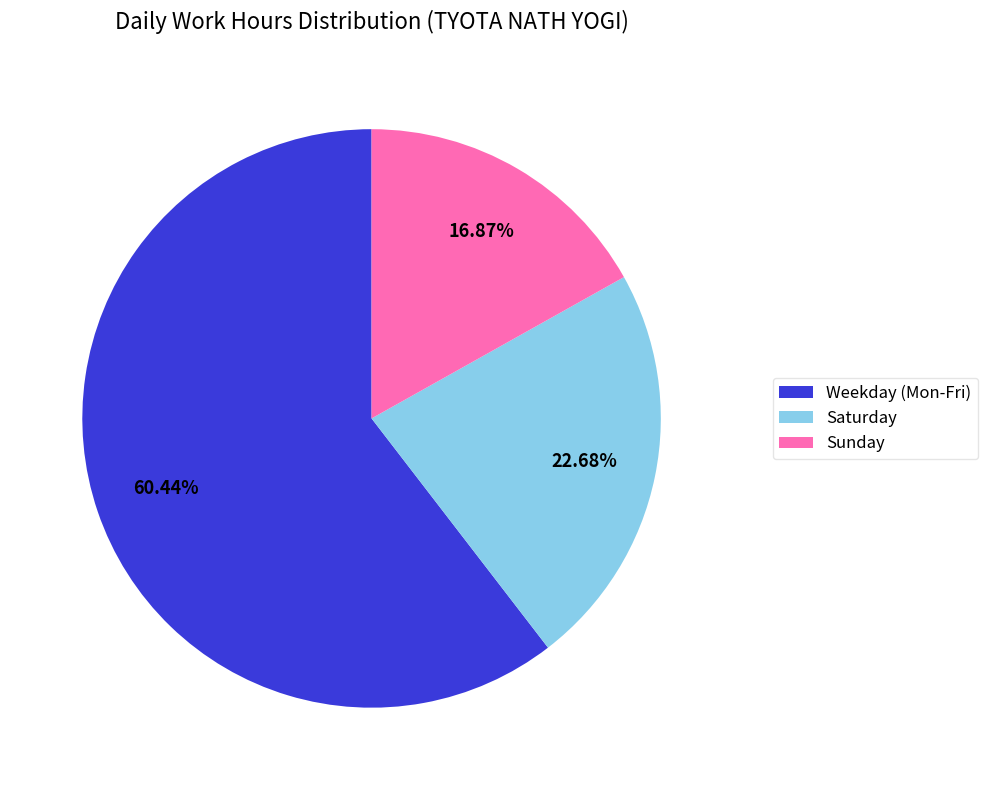

Which slice represents more than half of the pie?

Weekday (Mon-Fri)